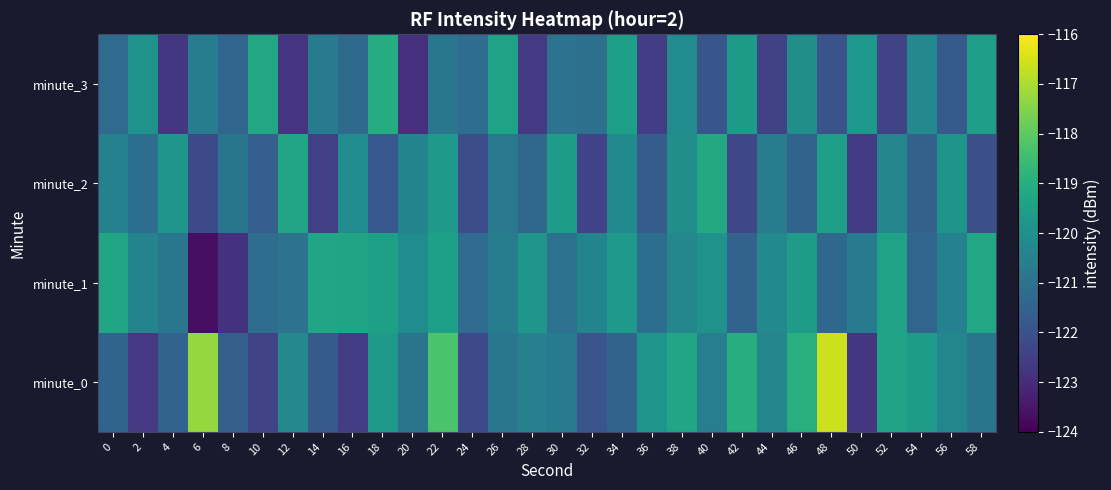

Reading left to right, list all the values displayed in this chart.

minute_0: 0=-121.4	2=-122.7	4=-121.5	6=-117.3	8=-121.6	10=-122.4	12=-120.2	14=-121.7	16=-122.5	18=-119.7	20=-120.9	22=-118.3	24=-122.2	26=-120.9	28=-120.5	30=-120.7	32=-121.9	34=-121.4	36=-119.8	38=-119.3	40=-120.6	42=-119.0	44=-120.4	46=-119.0	48=-116.6	50=-122.7	52=-119.3	54=-119.6	56=-120.3	58=-120.9
minute_1: 0=-119.3	2=-120.4	4=-120.9	6=-123.7	8=-122.8	10=-121.1	12=-121.0	14=-119.3	16=-119.3	18=-119.4	20=-120.1	22=-119.5	24=-121.2	26=-120.6	28=-119.8	30=-121.0	32=-120.4	34=-119.7	36=-121.1	38=-120.3	40=-119.9	42=-121.5	44=-120.2	46=-119.6	48=-121.3	50=-120.7	52=-119.4	54=-121.4	56=-120.5	58=-119.2
minute_2: 0=-120.5	2=-121.1	4=-119.8	6=-122.2	8=-120.9	10=-121.6	12=-119.3	14=-122.5	16=-120.1	18=-121.8	20=-120.4	22=-119.7	24=-122.1	26=-120.8	28=-121.3	30=-119.6	32=-122.4	34=-120.2	36=-121.7	38=-120.0	40=-119.2	42=-122.3	44=-120.7	46=-121.5	48=-119.5	50=-122.6	52=-120.3	54=-121.5	56=-119.8	58=-122.0
minute_3: 0=-121.2	2=-119.9	4=-122.7	6=-120.6	8=-121.4	10=-119.2	12=-122.8	14=-120.8	16=-121.2	18=-119.0	20=-122.9	22=-120.8	24=-121.2	26=-119.3	28=-122.7	30=-121.0	32=-121.0	34=-119.5	36=-122.5	38=-120.2	40=-121.8	42=-119.7	44=-122.5	46=-120.0	48=-122.0	50=-119.8	52=-122.3	54=-120.2	56=-121.8	58=-119.5